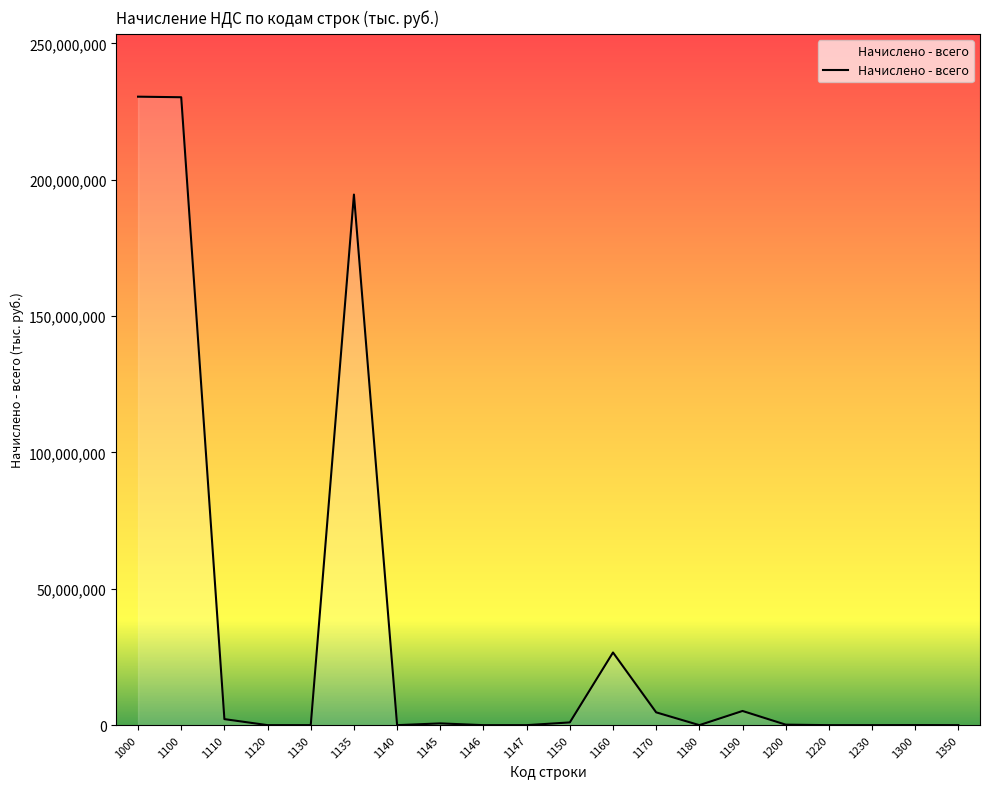

What is the change in value from 1110 to 1300?

-2181007